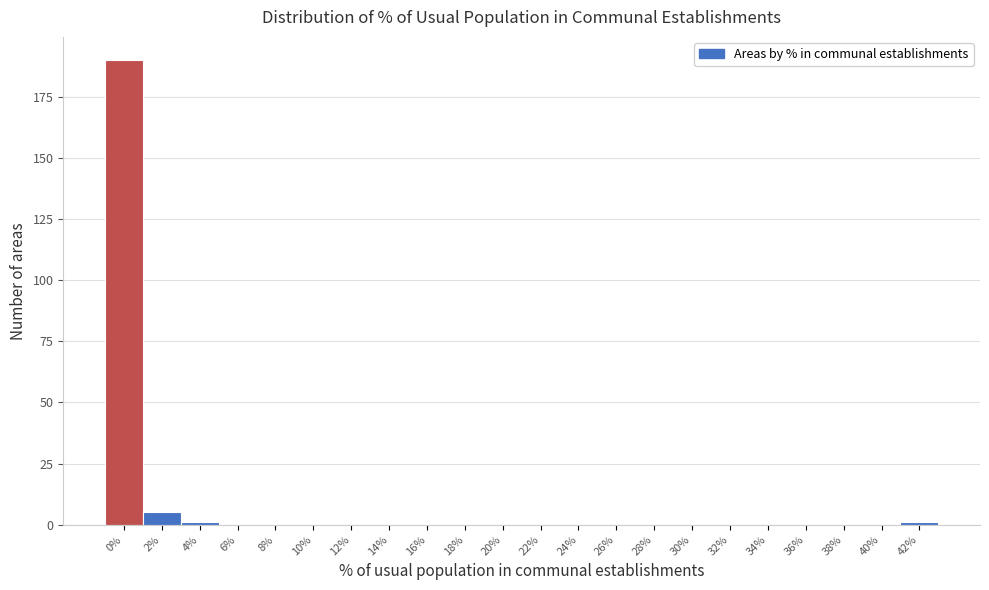

Reading left to right, extract all data points from this chart.

0%=190	2%=5	4%=1	6%=0	8%=0	10%=0	12%=0	14%=0	16%=0	18%=0	20%=0	22%=0	24%=0	26%=0	28%=0	30%=0	32%=0	34%=0	36%=0	38%=0	40%=0	42%=1